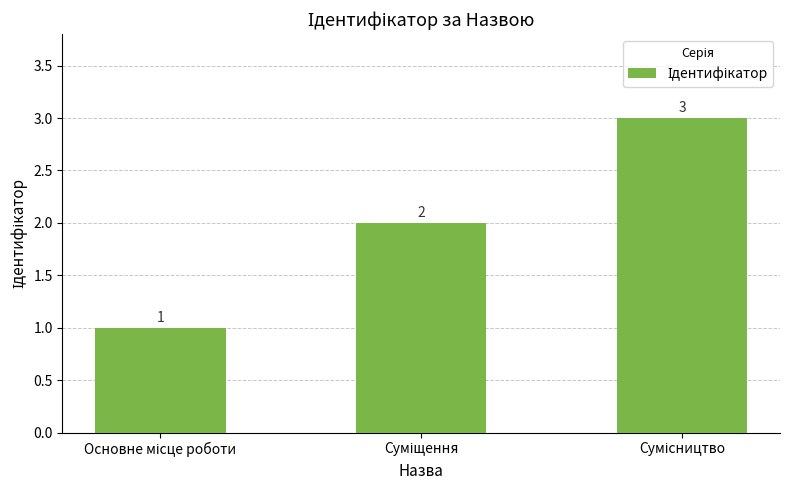

What is the value of the 2nd bar from the left?

2